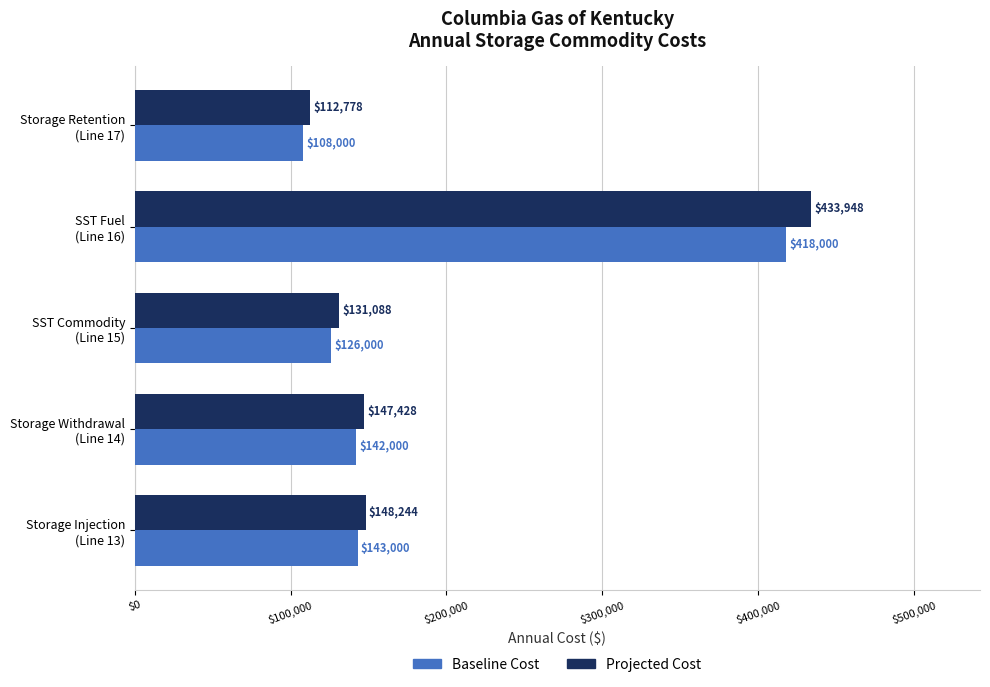

Which series has the largest total across all categories?

Projected Cost